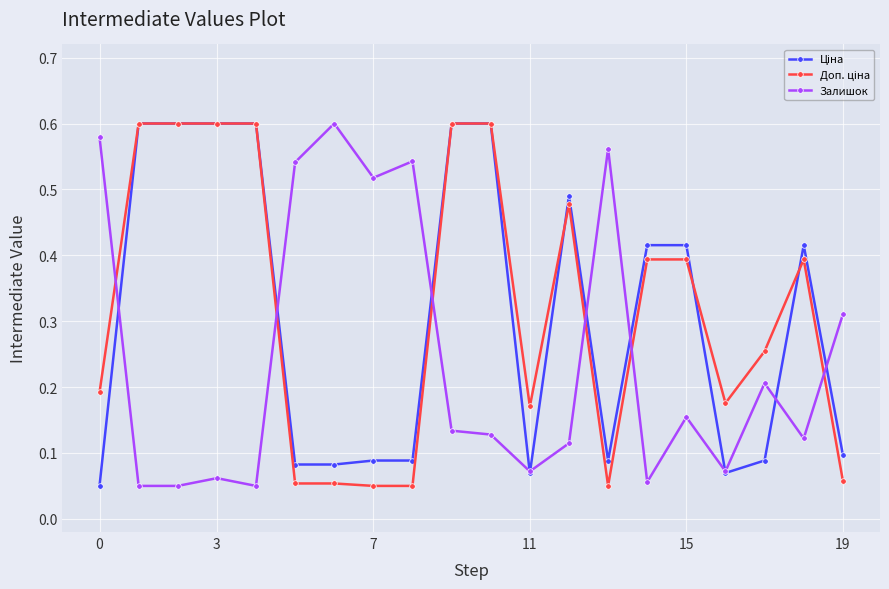

At how many categories does at least one series exceed 0?

20